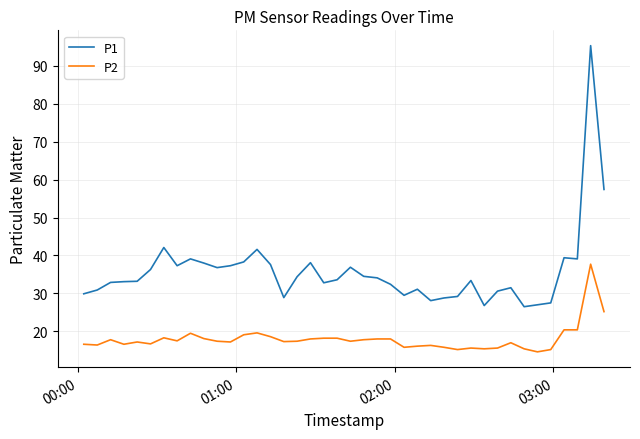

True or false: P2 and P1 intersect in this chart.

False